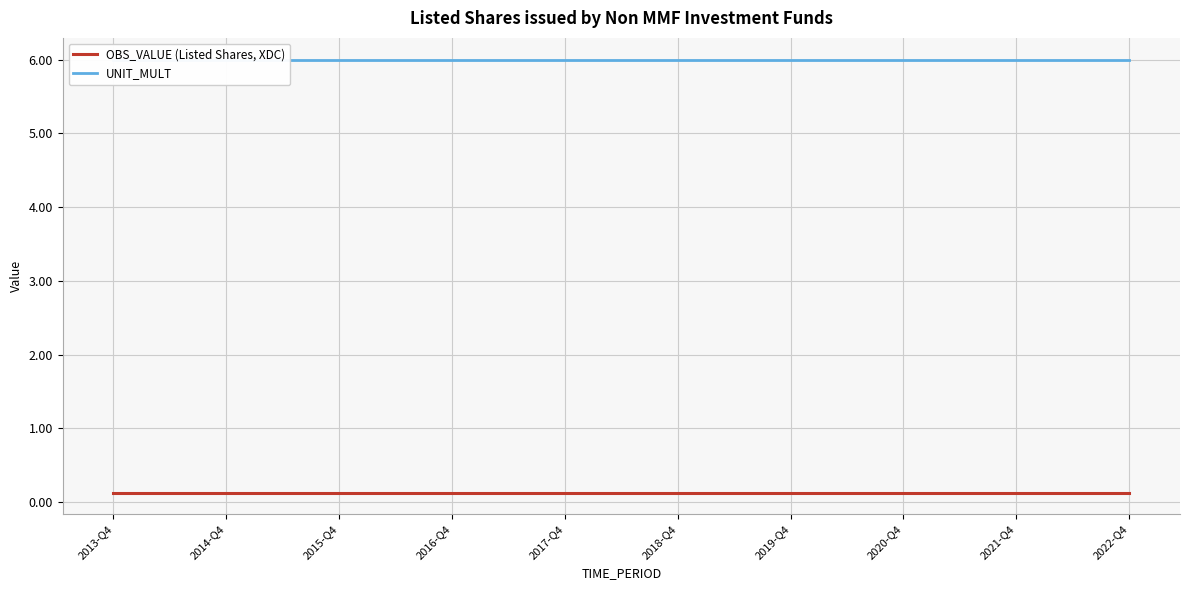

Which series has the largest range (max minus min)?

OBS_VALUE (Listed Shares, XDC)